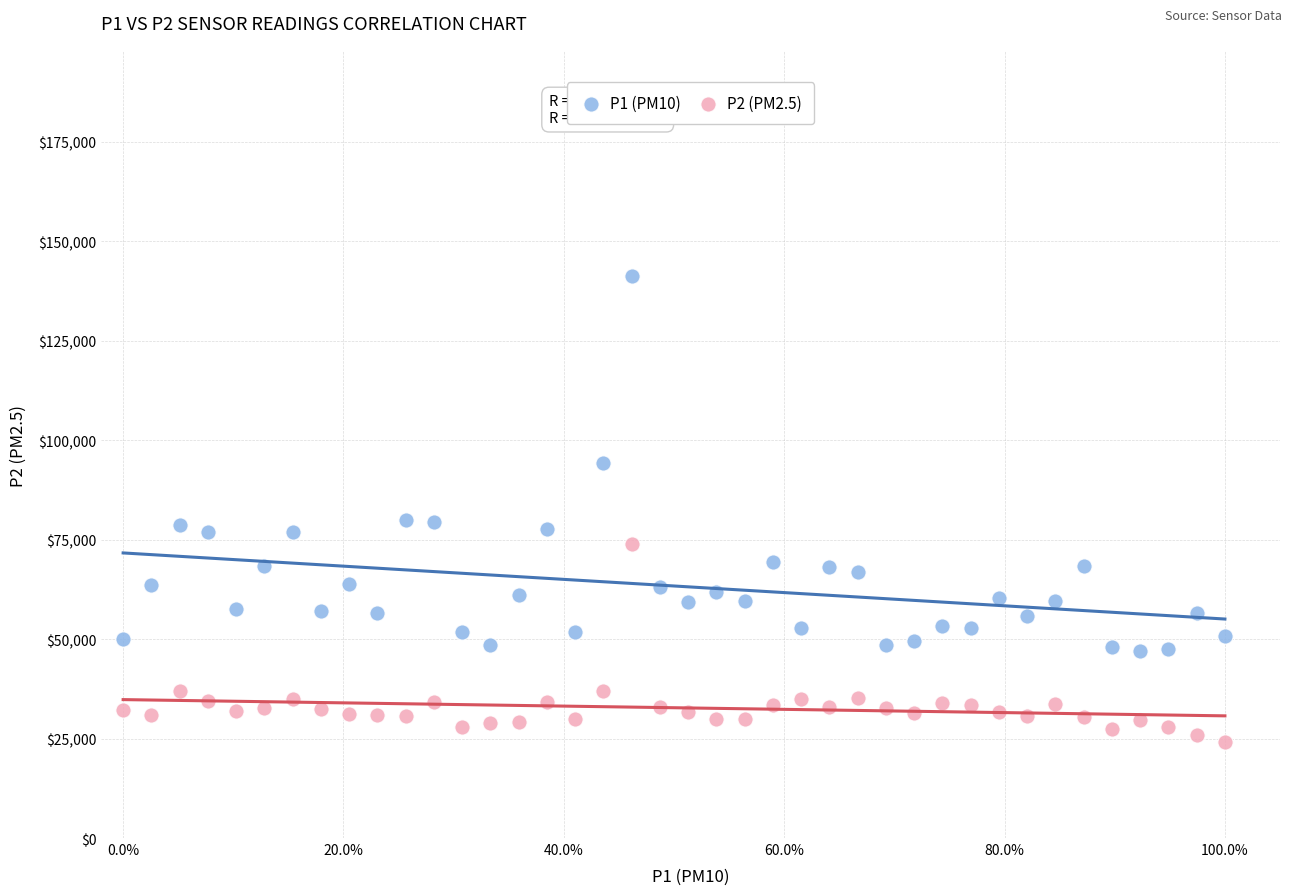

Which series contains the lowest Y value?

P2 (PM2.5)